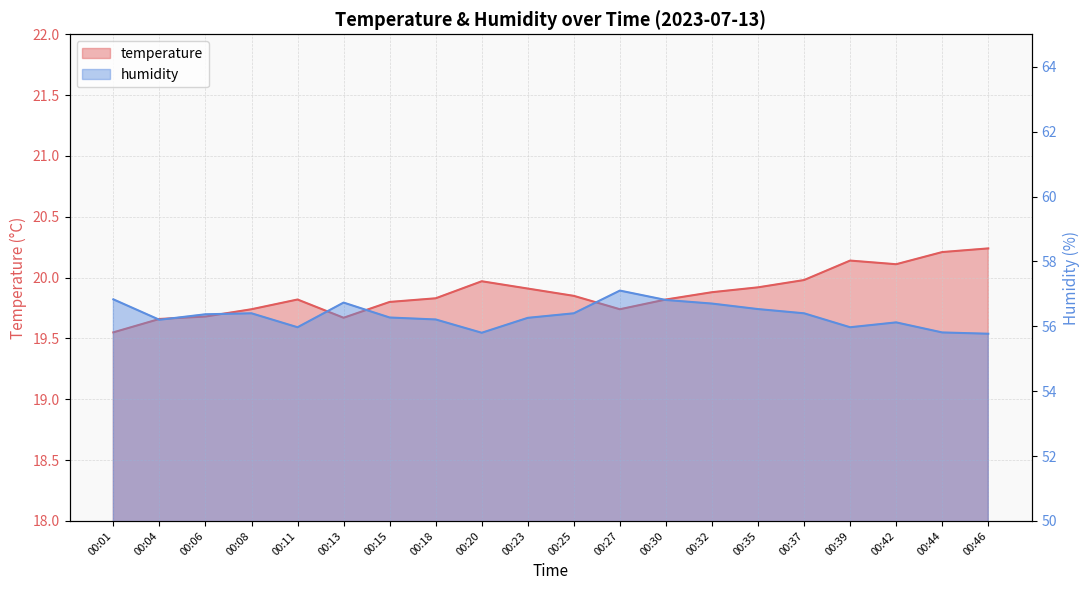

What is the total value across all series at 00:23?

76.2